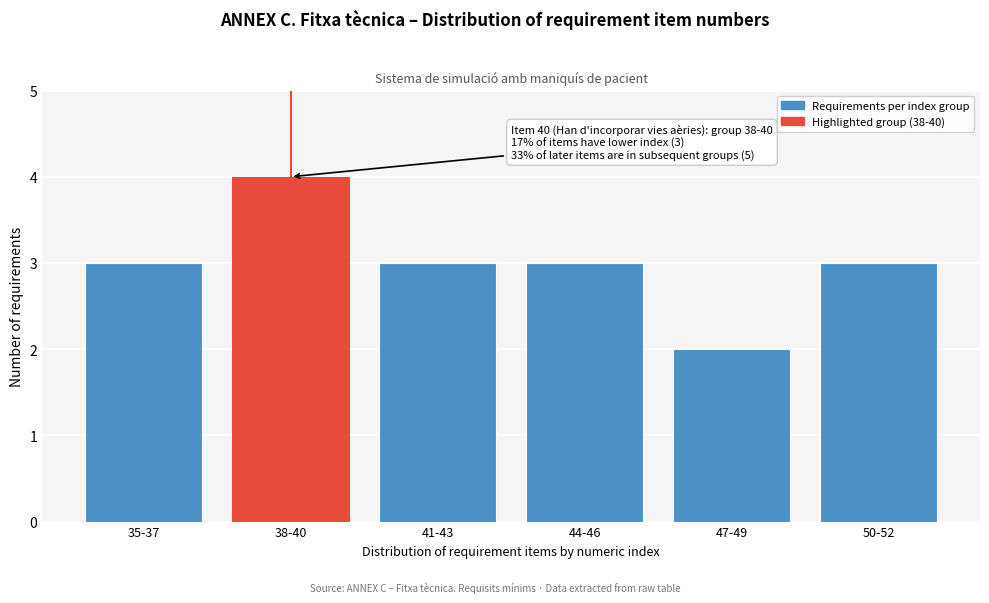

Reading left to right, what are all the values shown in this chart?

35-37=3	38-40=4	41-43=3	44-46=3	47-49=2	50-52=3